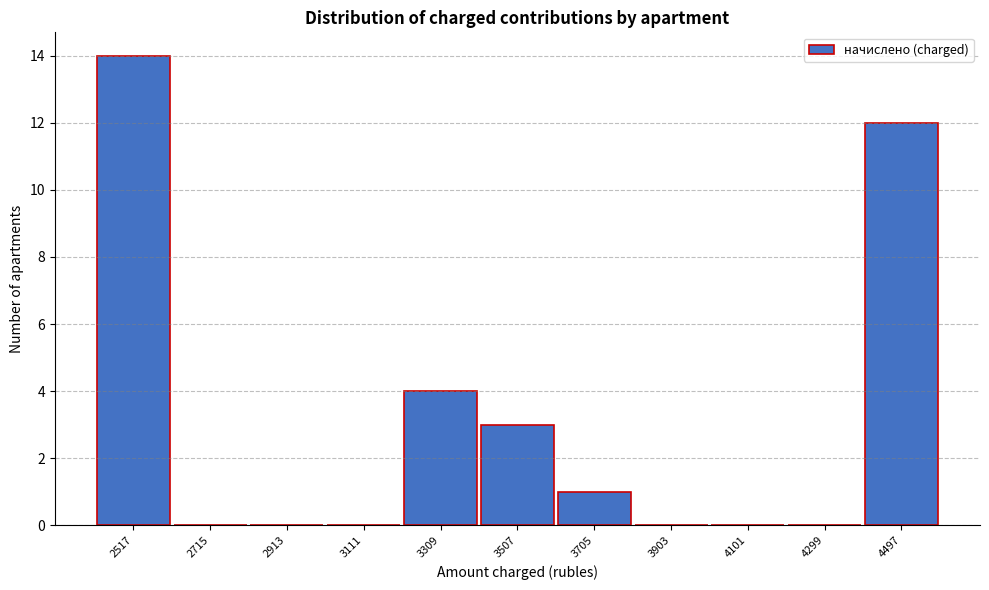

Reading left to right, what are all the values shown in this chart?

2517=14	2715=0	2913=0	3111=0	3309=4	3507=3	3705=1	3903=0	4101=0	4299=0	4497=12